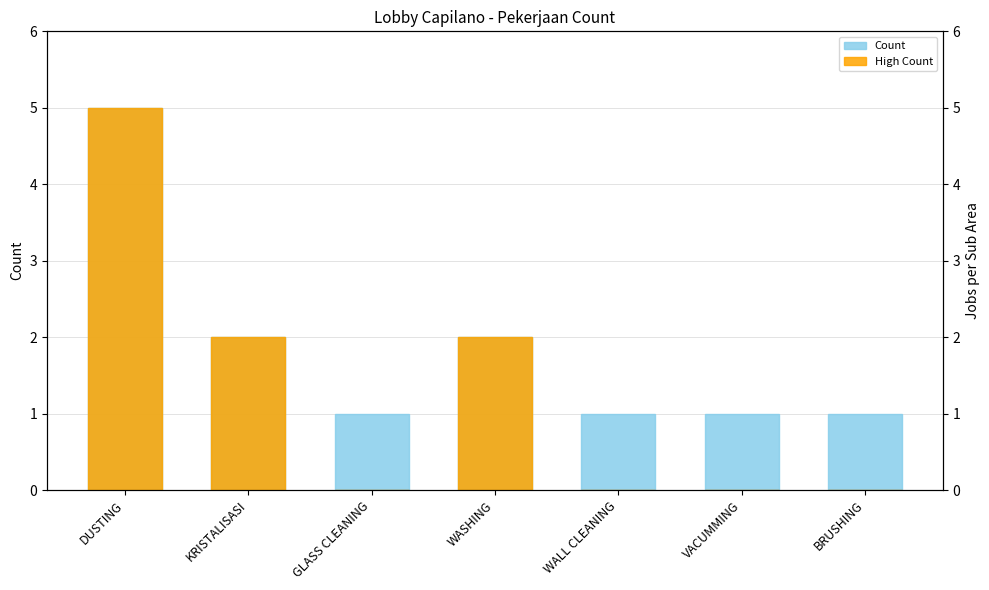

How many data points does each series have?

7